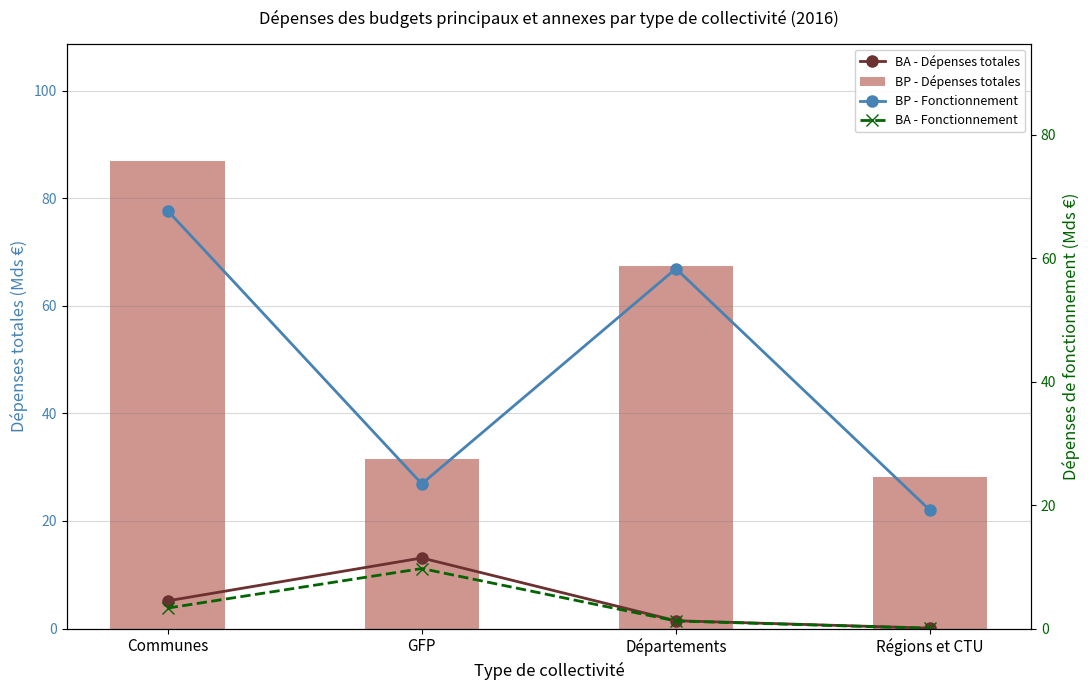

Reading left to right, list all the values displayed in this chart.

BA - Dépenses totales: 5.1	13.1	1.5	0.1
BP - Dépenses totales: 87.0	31.5	67.4	28.2
BP - Fonctionnement: 67.7	23.4	58.3	19.1
BA - Fonctionnement: 3.3	9.7	1.2	0.0